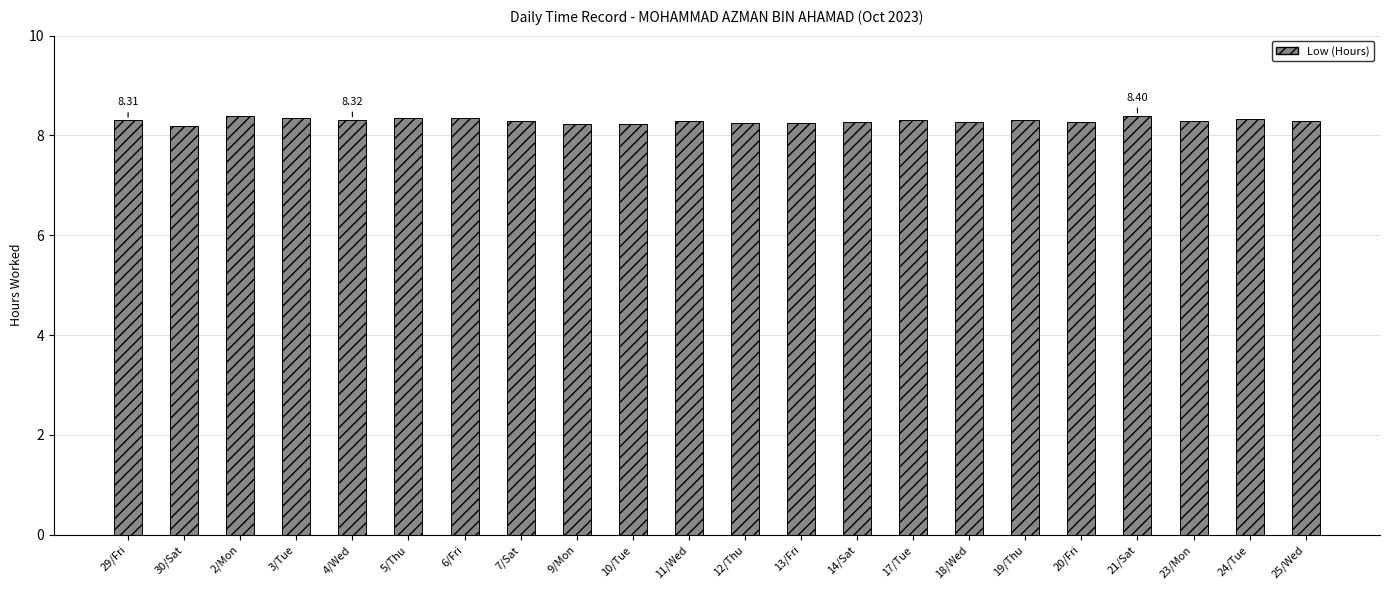

The chart shows a value of 8.2 at 10/Tue. True or false?

True